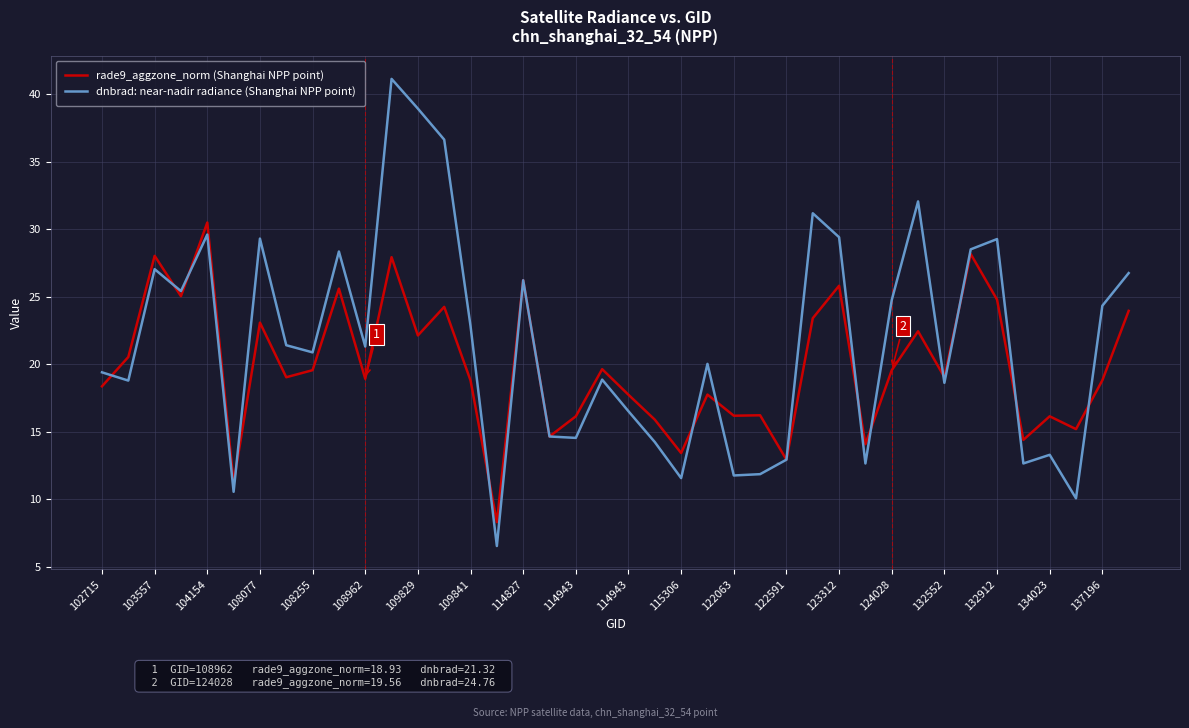

List the series in order of their peak value, highest first.

dnbrad: near-nadir radiance (Shanghai NPP point), rade9_aggzone_norm (Shanghai NPP point)